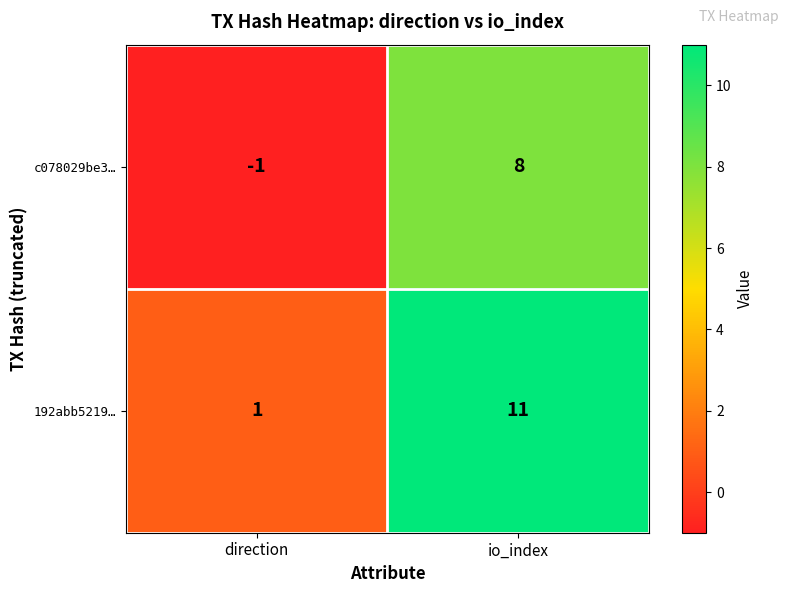

What value does the c078029be3… series have at io_index?

8